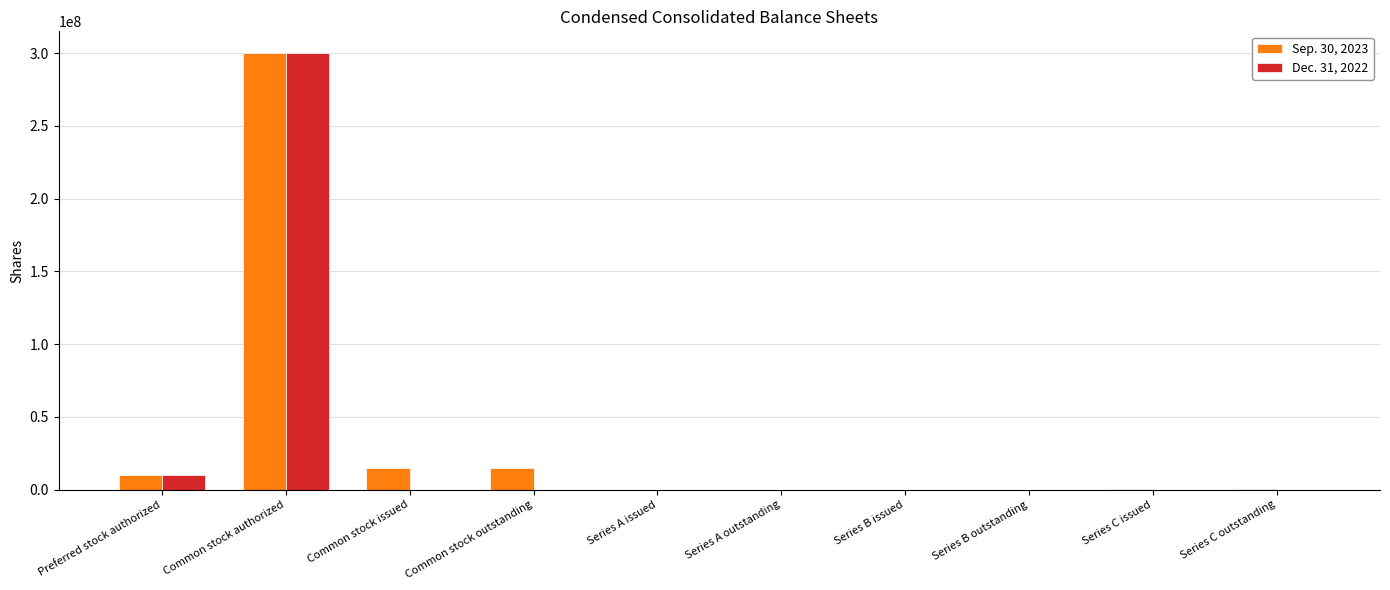

What is the total value across all series at Common stock authorized?

600000000